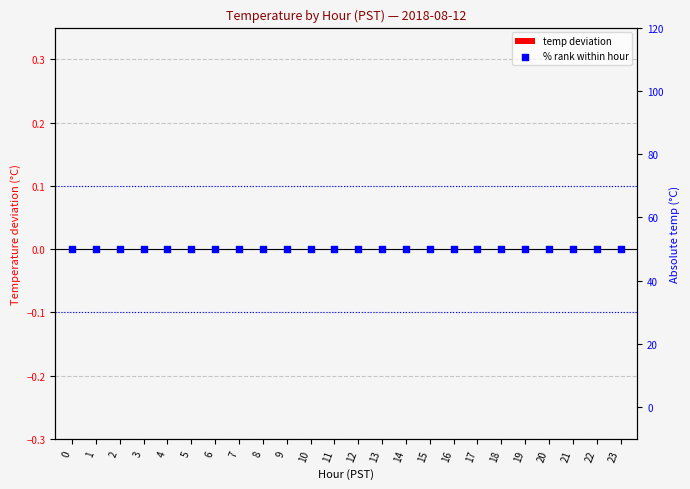

Which series contains the highest Y value?

% rank within hour